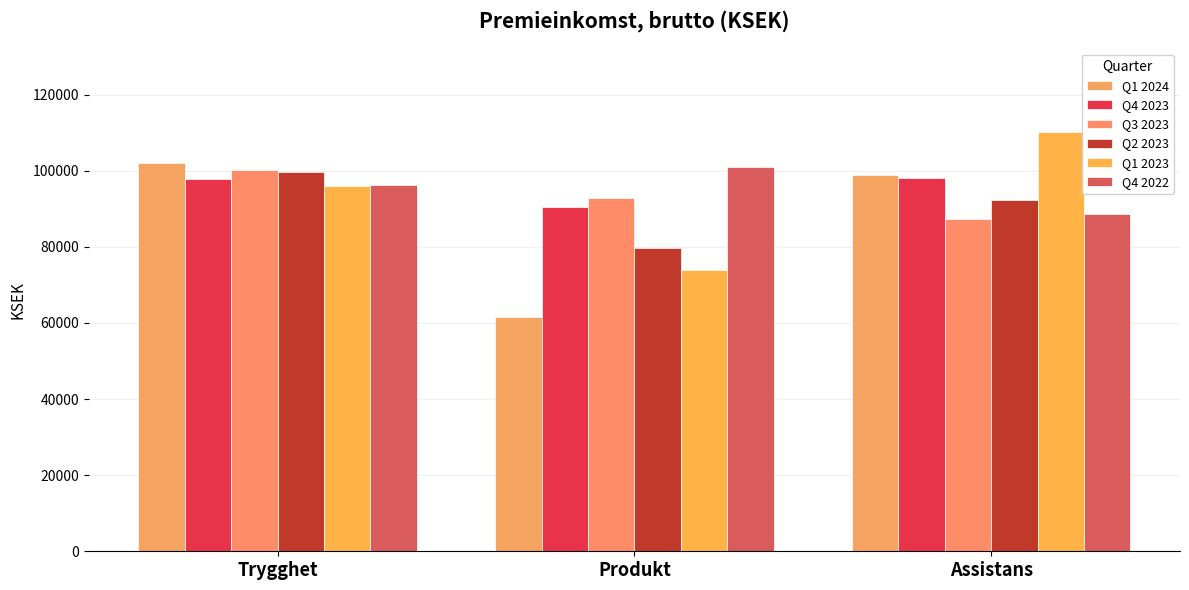

Count the number of data series in this chart.

6